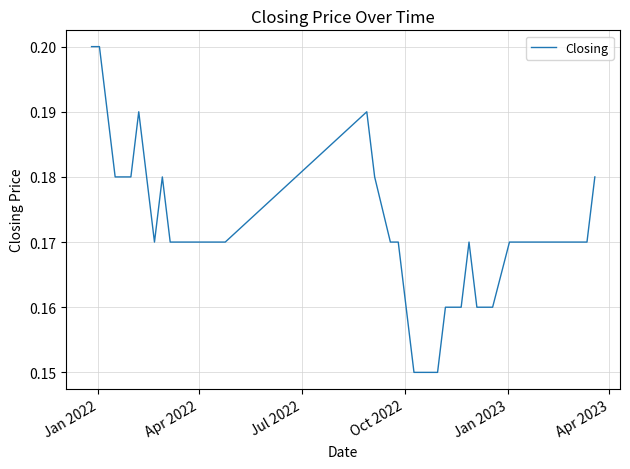

Is this an area chart (filled region under the line)?

No